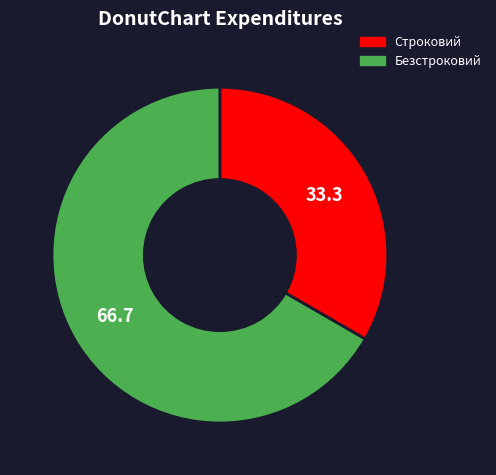

True or false: Строковий accounts for 44% of the total.

False